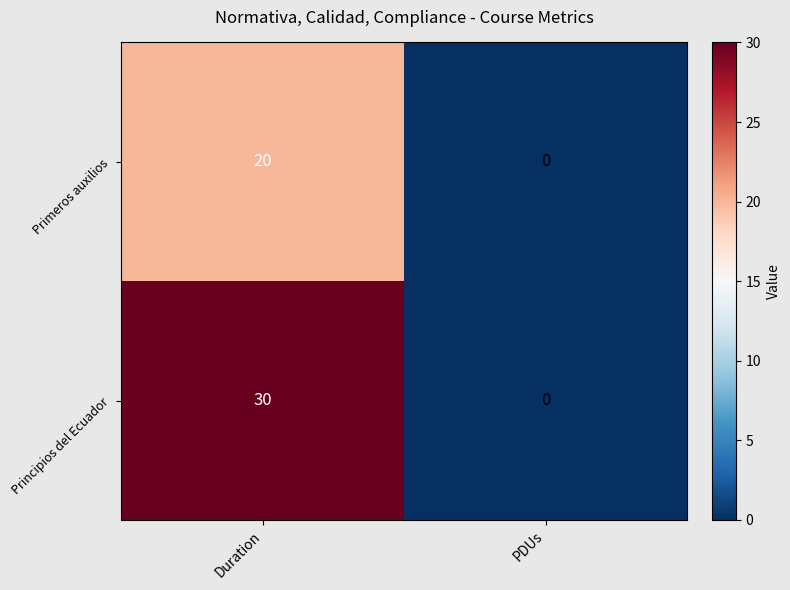

Between Duration and PDUs, which series saw the biggest shift?

Principios del Ecuador